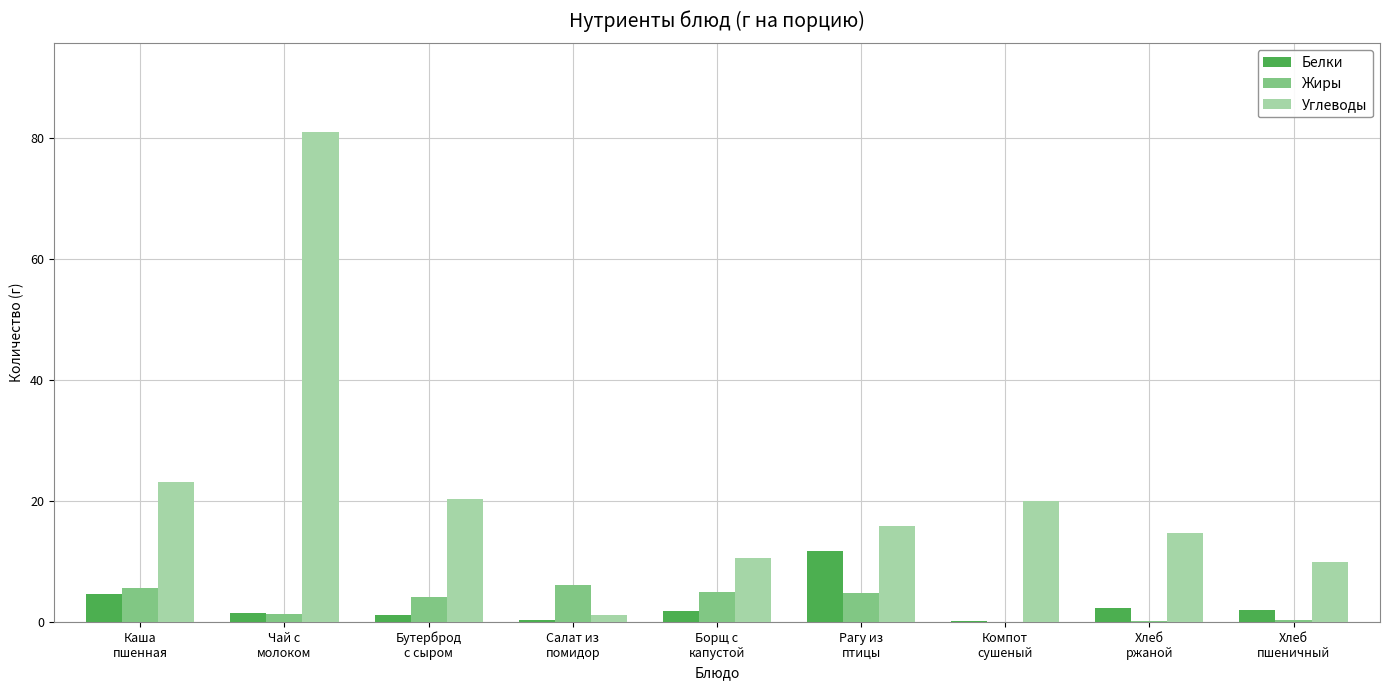

How many distinct data groups are displayed?

3